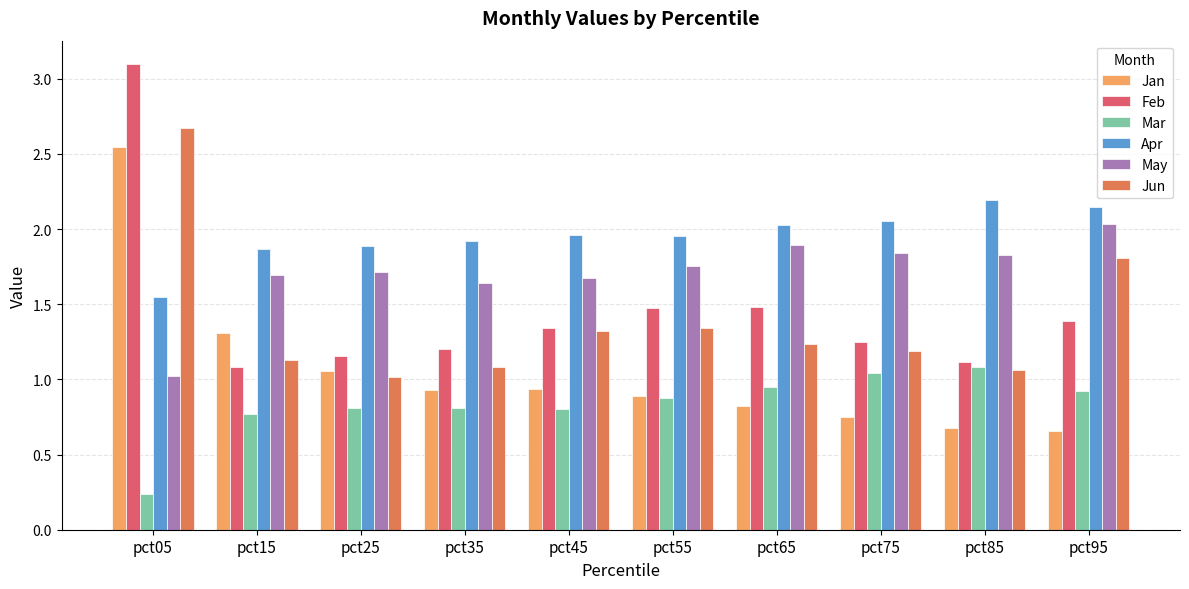

List the series in order of their peak value, lowest first.

Mar, May, Apr, Jan, Jun, Feb